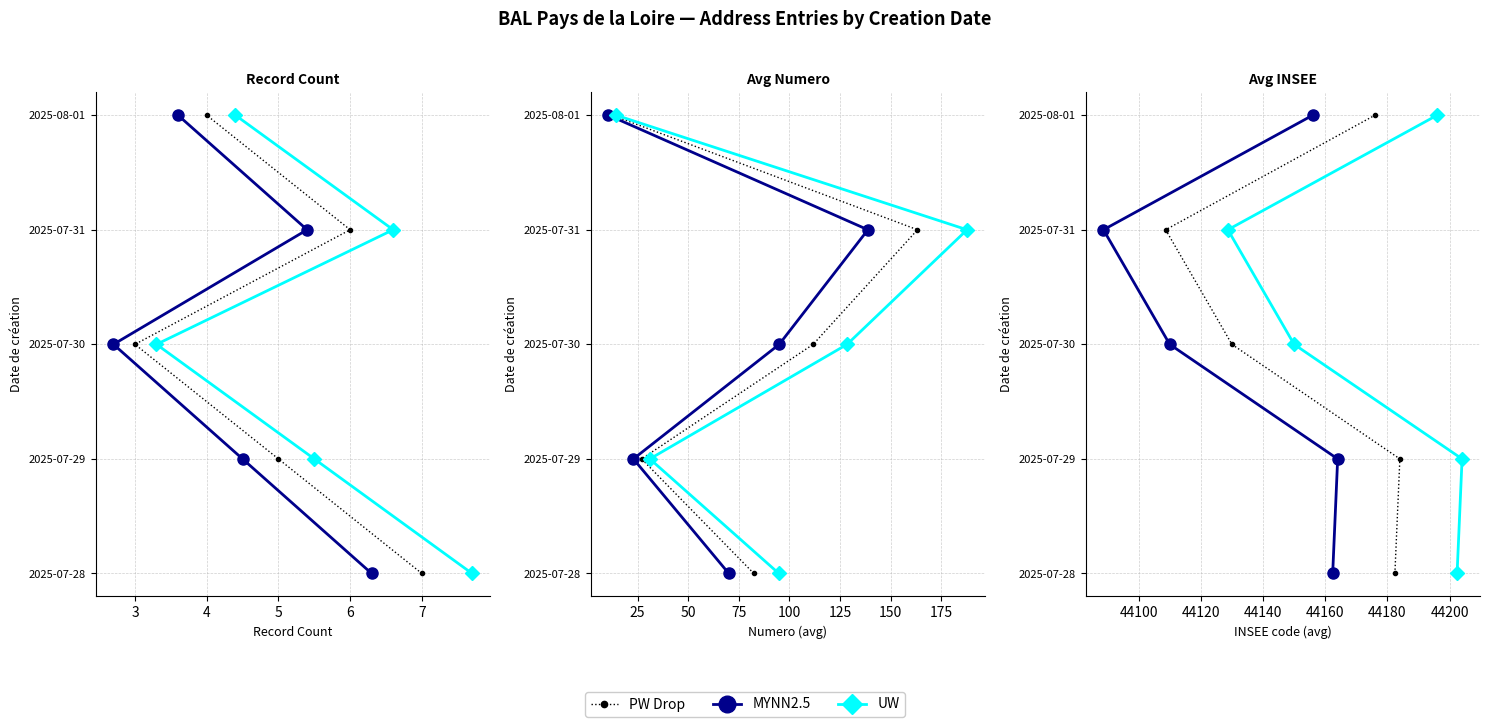

The value of PW Drop at 2 is 2. True or false?

False